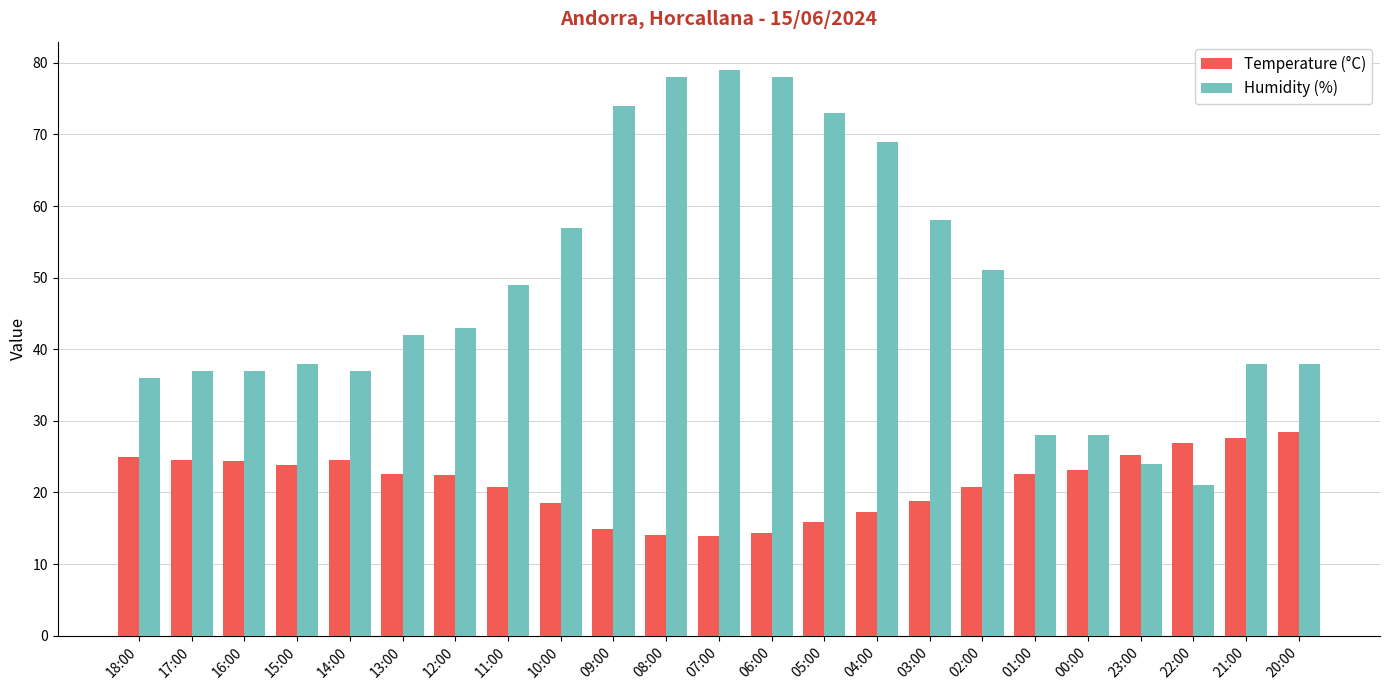

Rank the series by their maximum value, from lowest to highest.

Temperature (°C), Humidity (%)